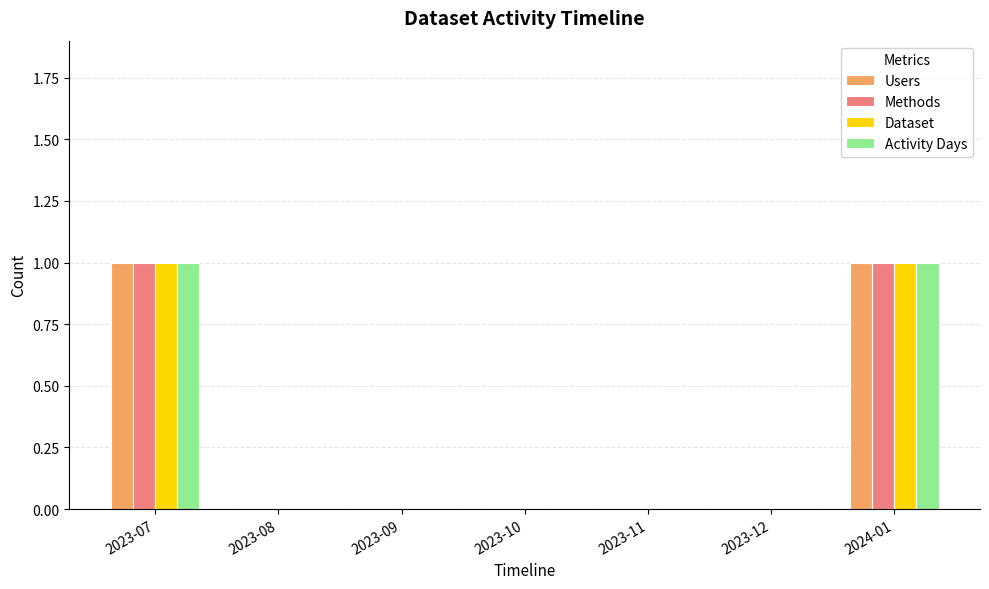

Is it true that Users equals 1 at 2024-01?

True